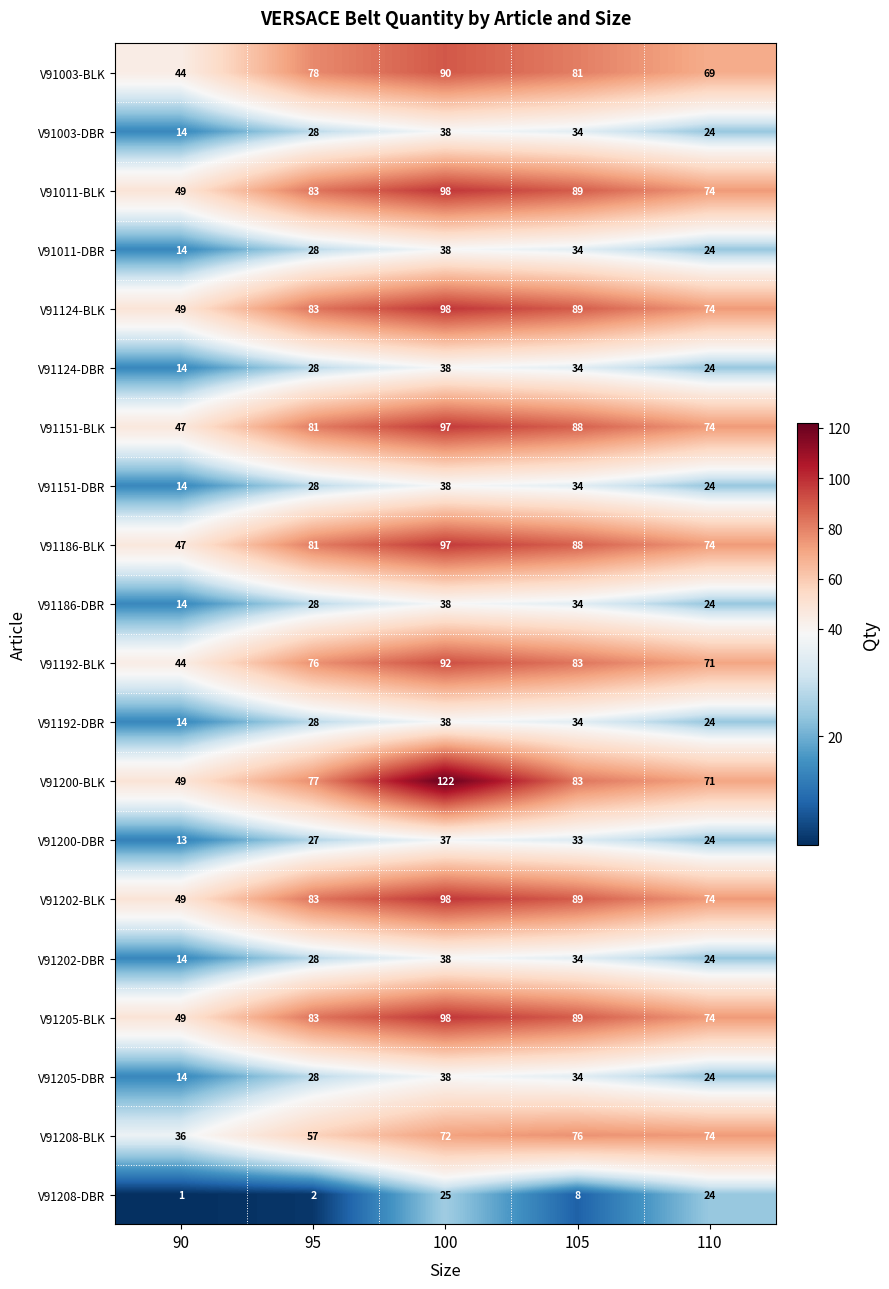

List the labels in order of V91124-BLK value, largest first.

100, 105, 95, 110, 90